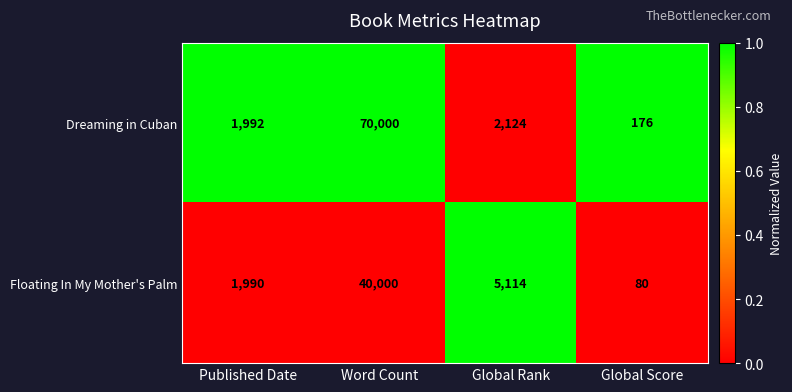

The Dreaming in Cuban series shows 43235 at Word Count. True or false?

False